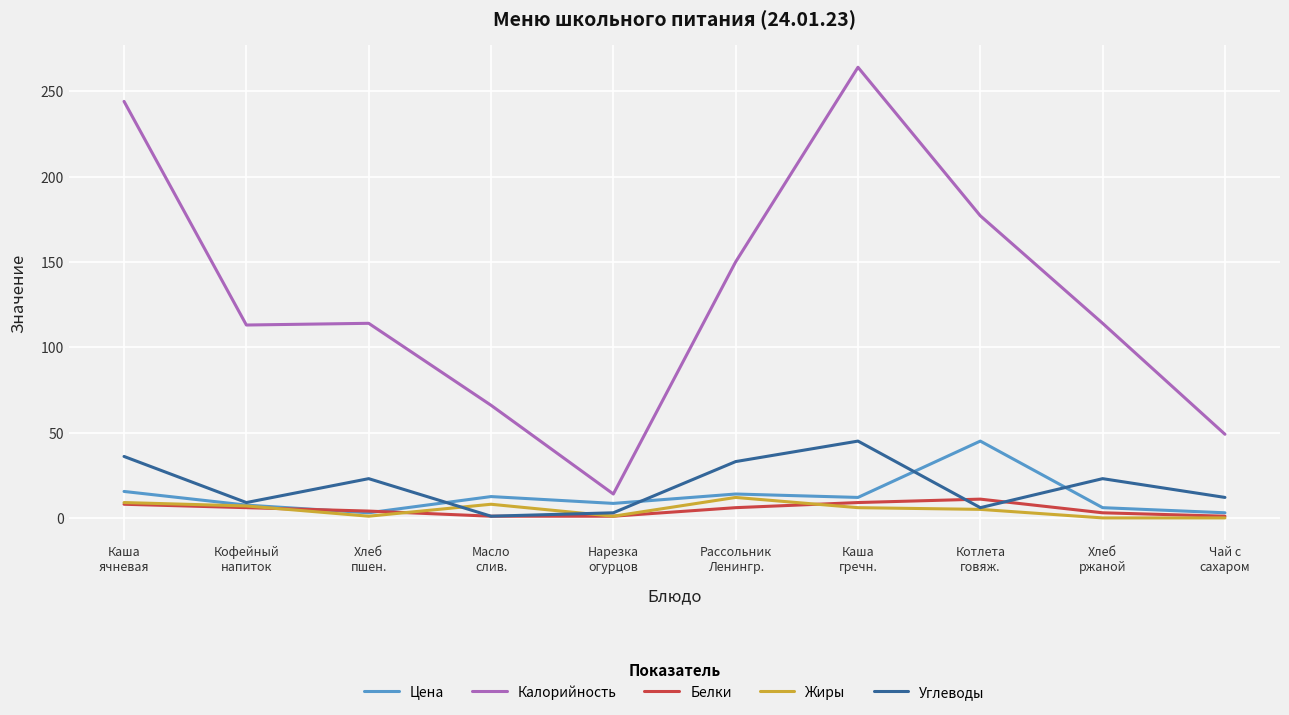

True or false: Цена and Калорийность intersect in this chart.

False